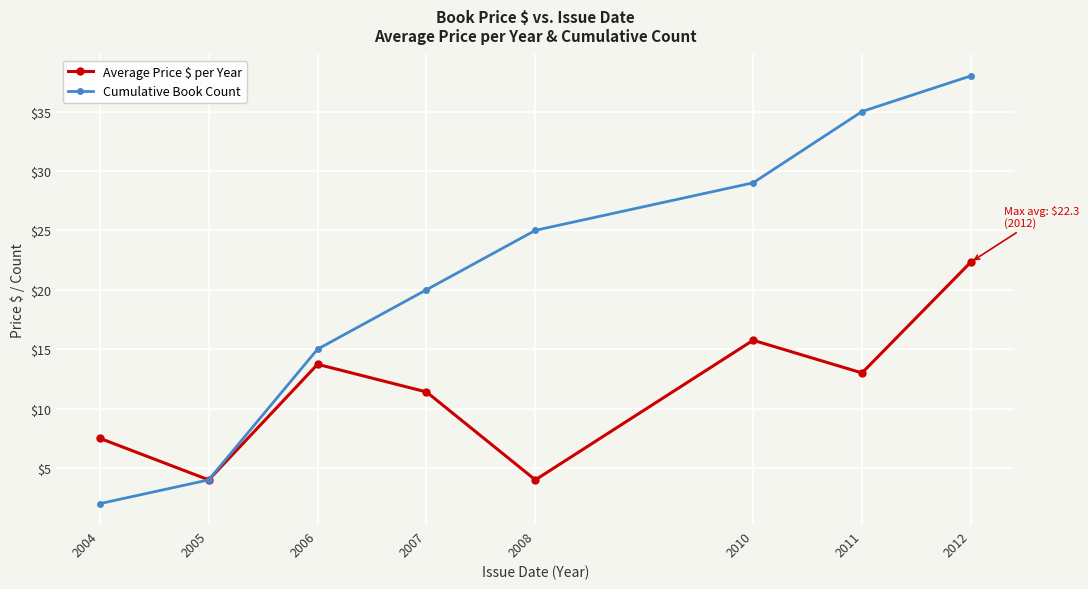

True or false: Cumulative Book Count has a value of 6.6 at 2010.

False